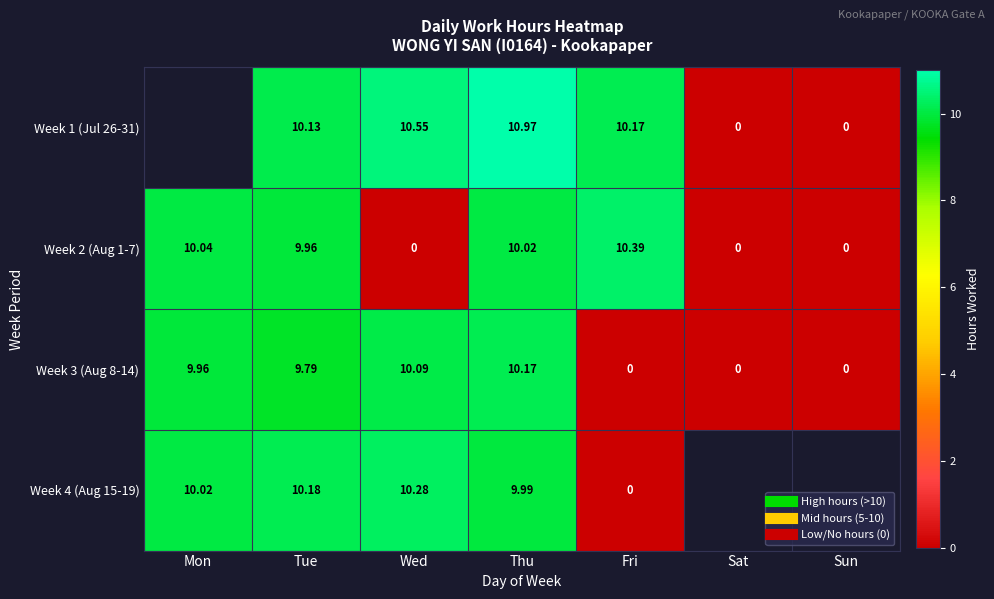

Rank the series at Fri from lowest to highest value.

Week 3 (Aug 8-14), Week 4 (Aug 15-19), Week 1 (Jul 26-31), Week 2 (Aug 1-7)